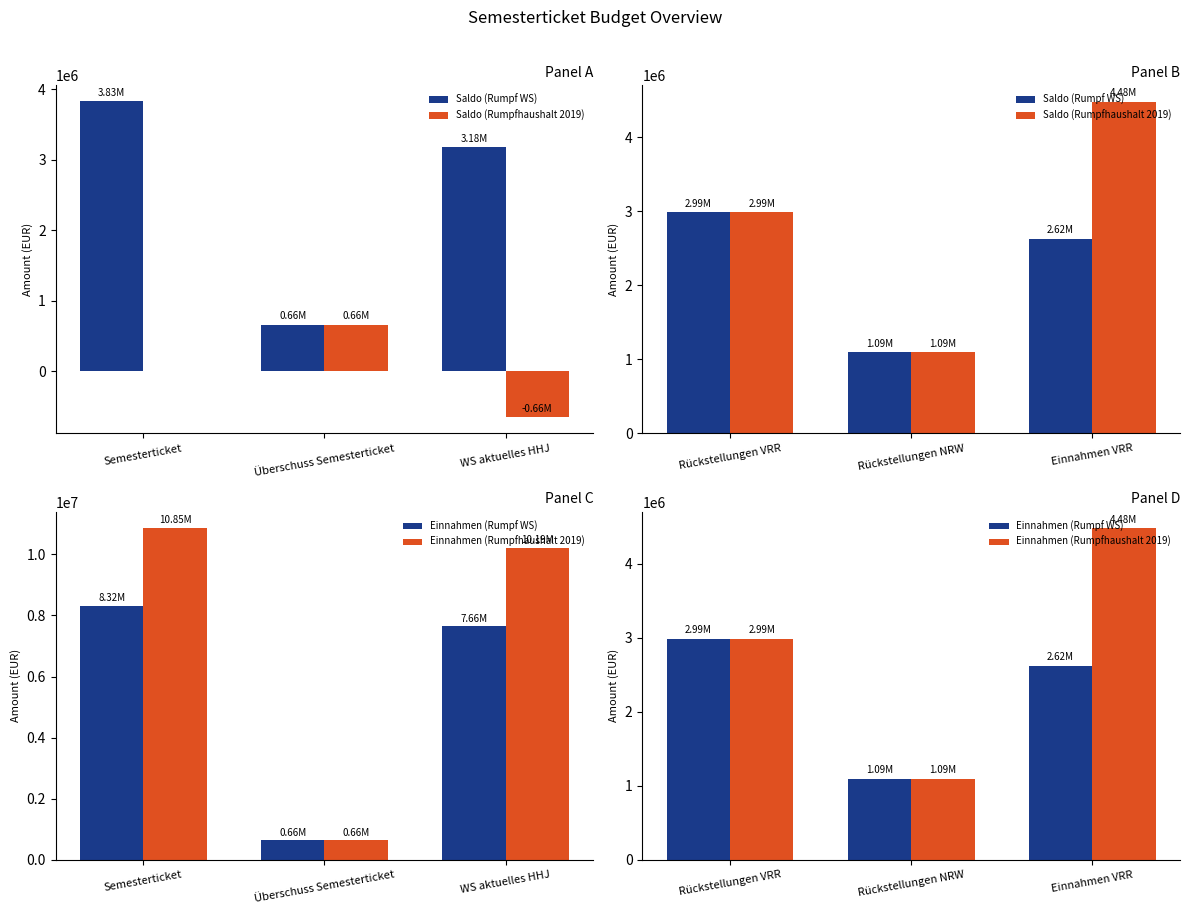

Which has a higher value, Rückstellungen NRW or Rückstellungen VRR?

Rückstellungen VRR